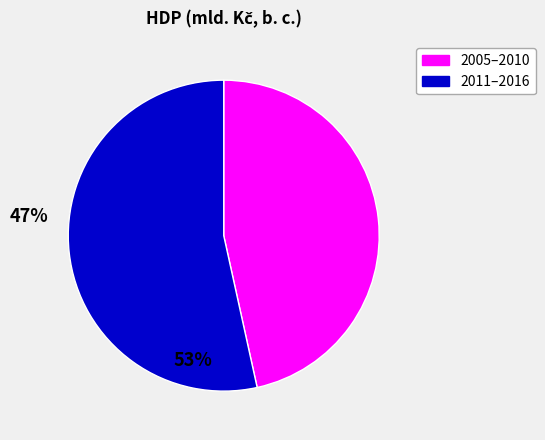

Does any single category account for the majority?

Yes